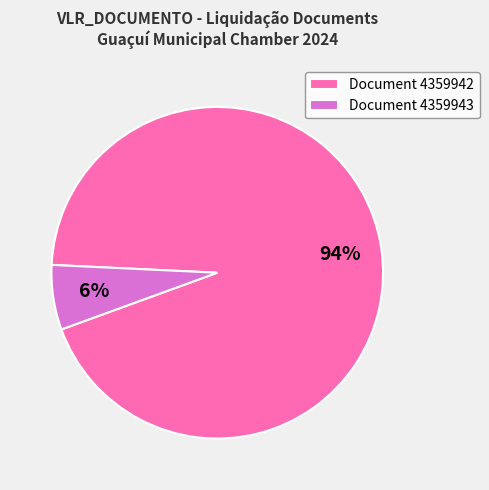

Combined, do Document 4359942 and Document 4359943 account for over 50%?

Yes